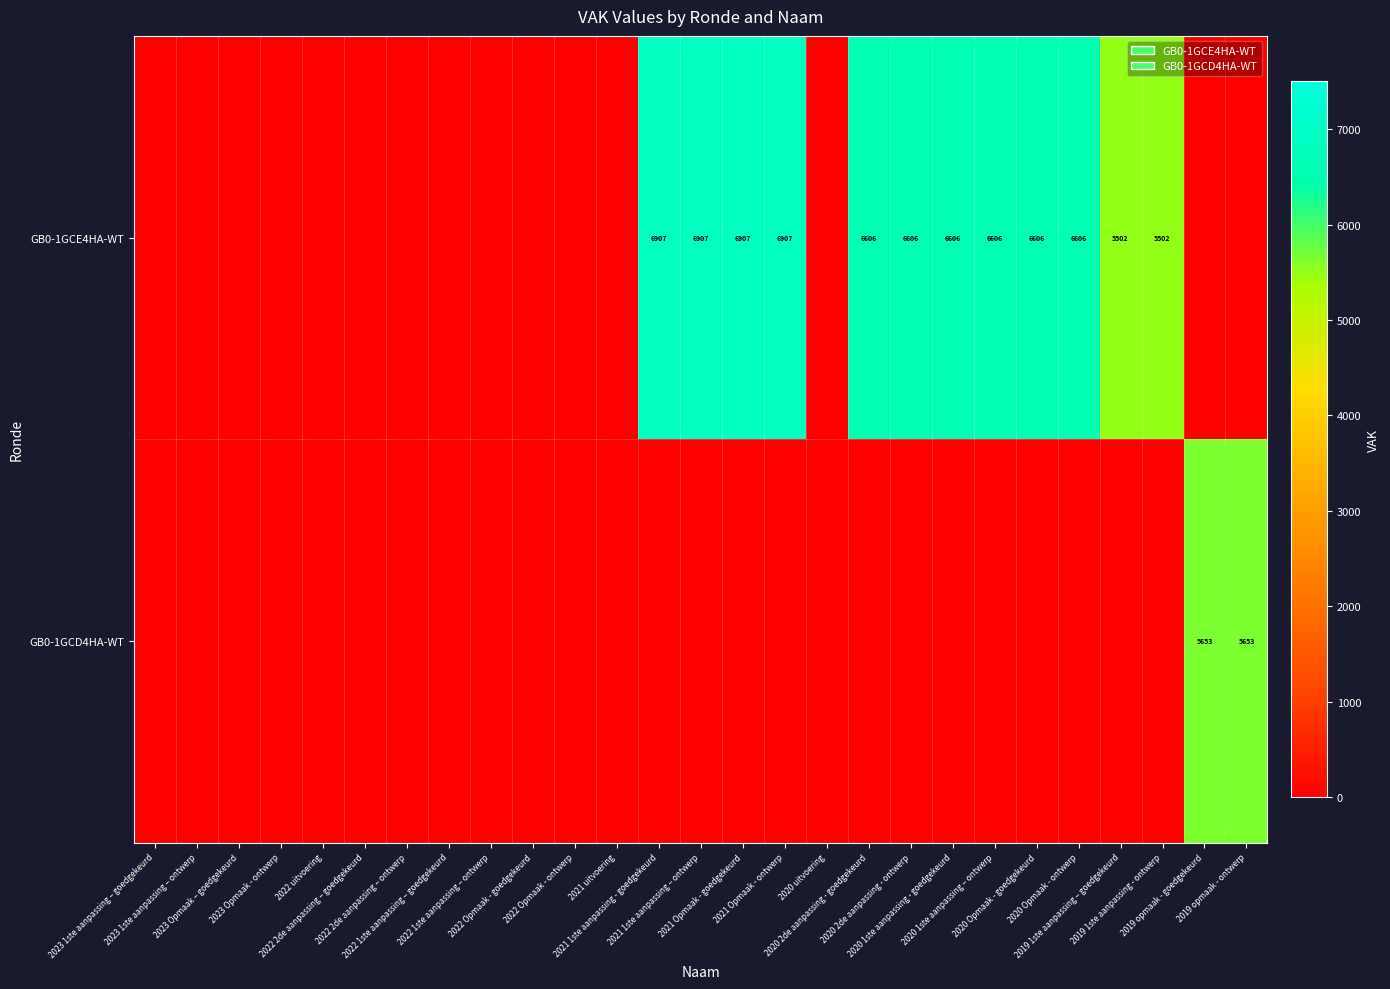

List the series in order of their overall mean, highest first.

GB0-1GCE4HA-WT, GB0-1GCD4HA-WT